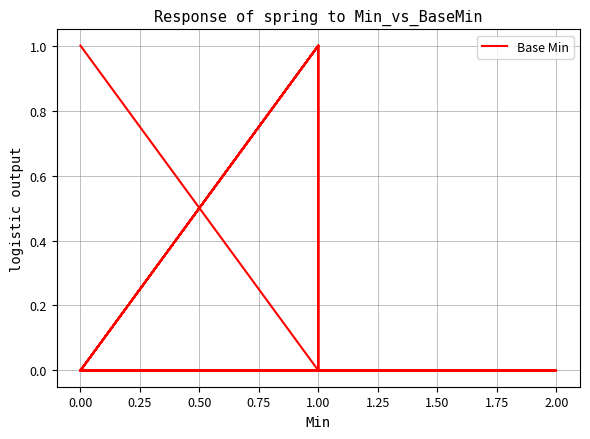

True or false: the data shows 1 at 0.00.

False